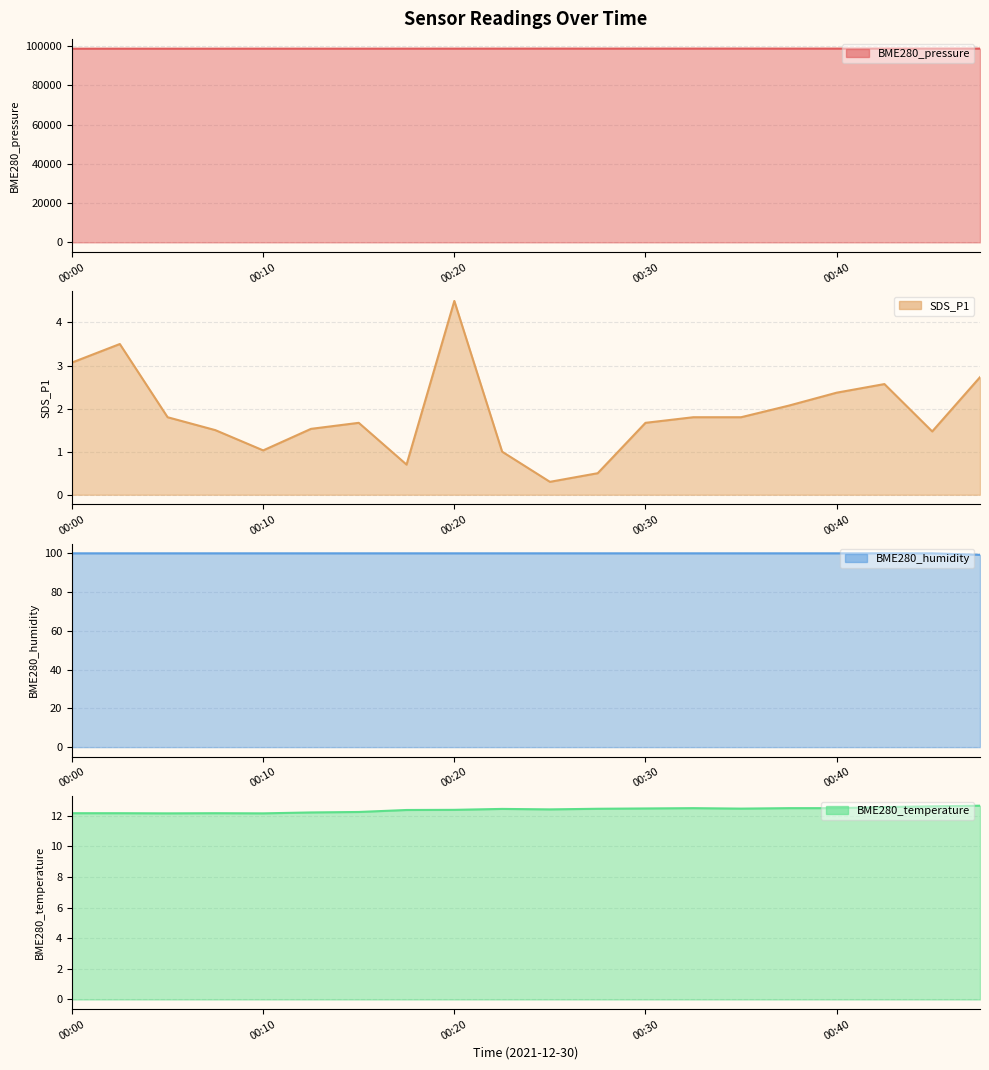

How many series are shown in this chart?

4